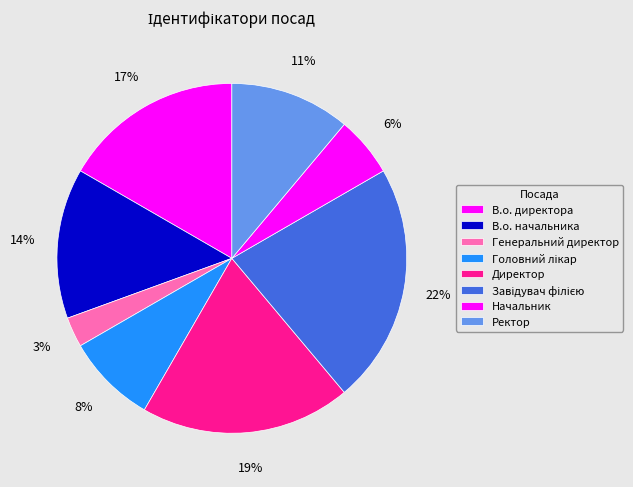

How many slices are in this pie chart?

8